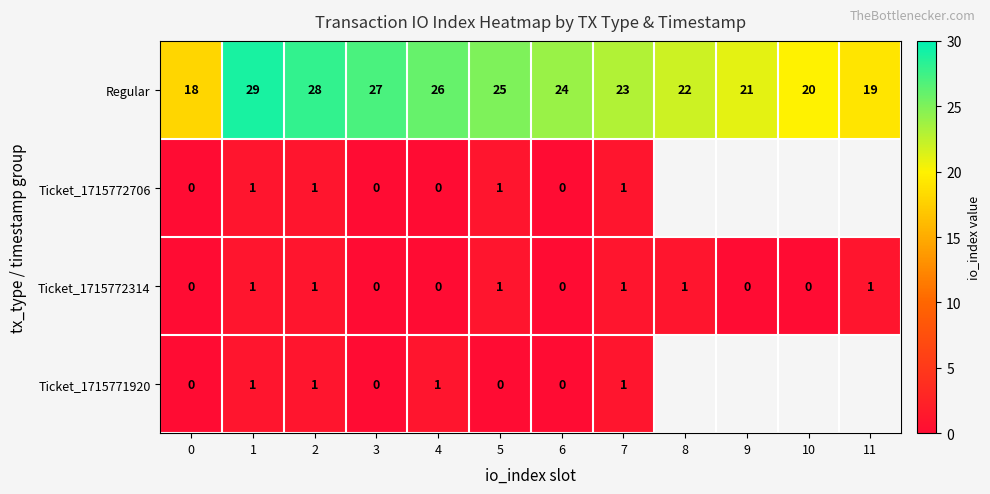

What is the maximum value for Regular?

29